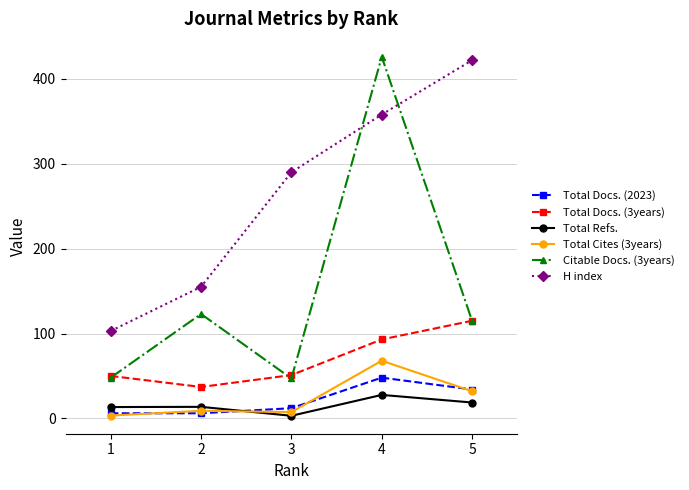

What is the difference between the H index values at 4 and 2?

203.0